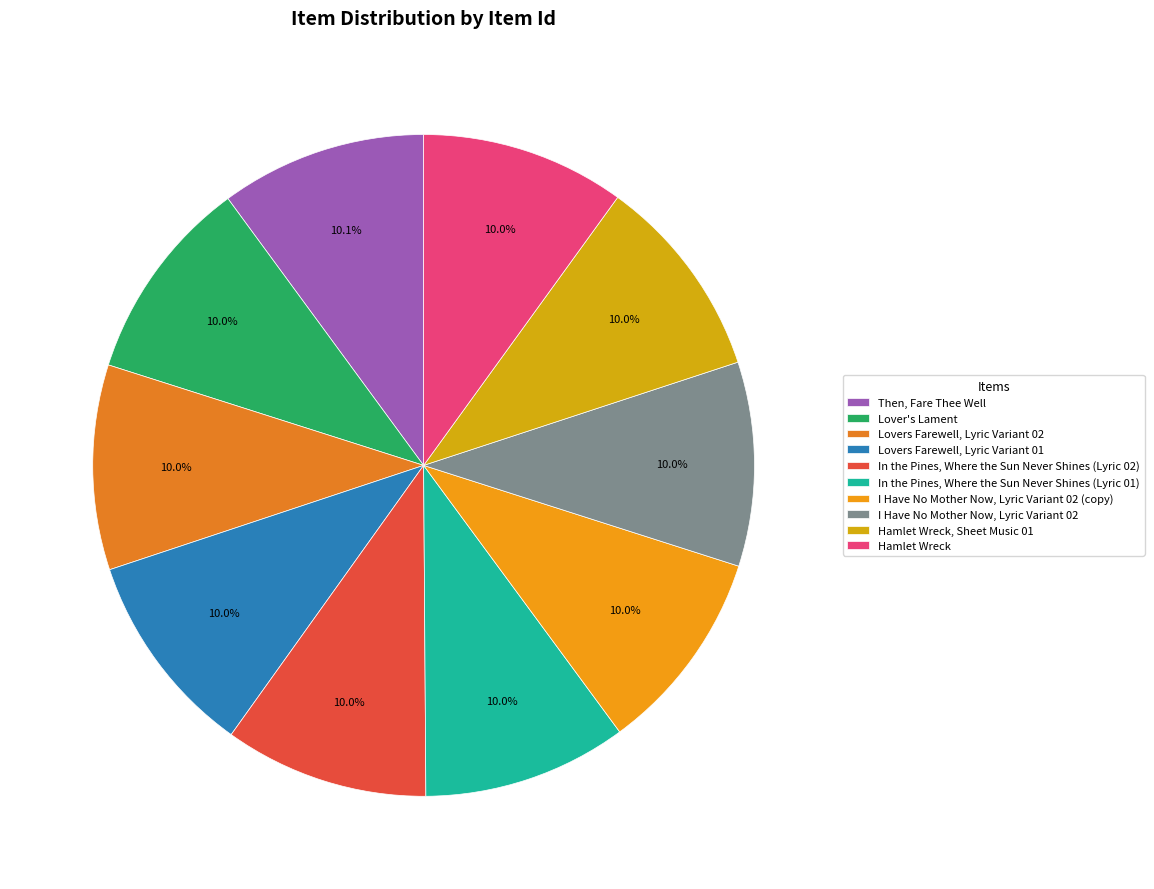

What percentage do Then, Fare Thee Well and Lover's Lament together represent?

20.1%